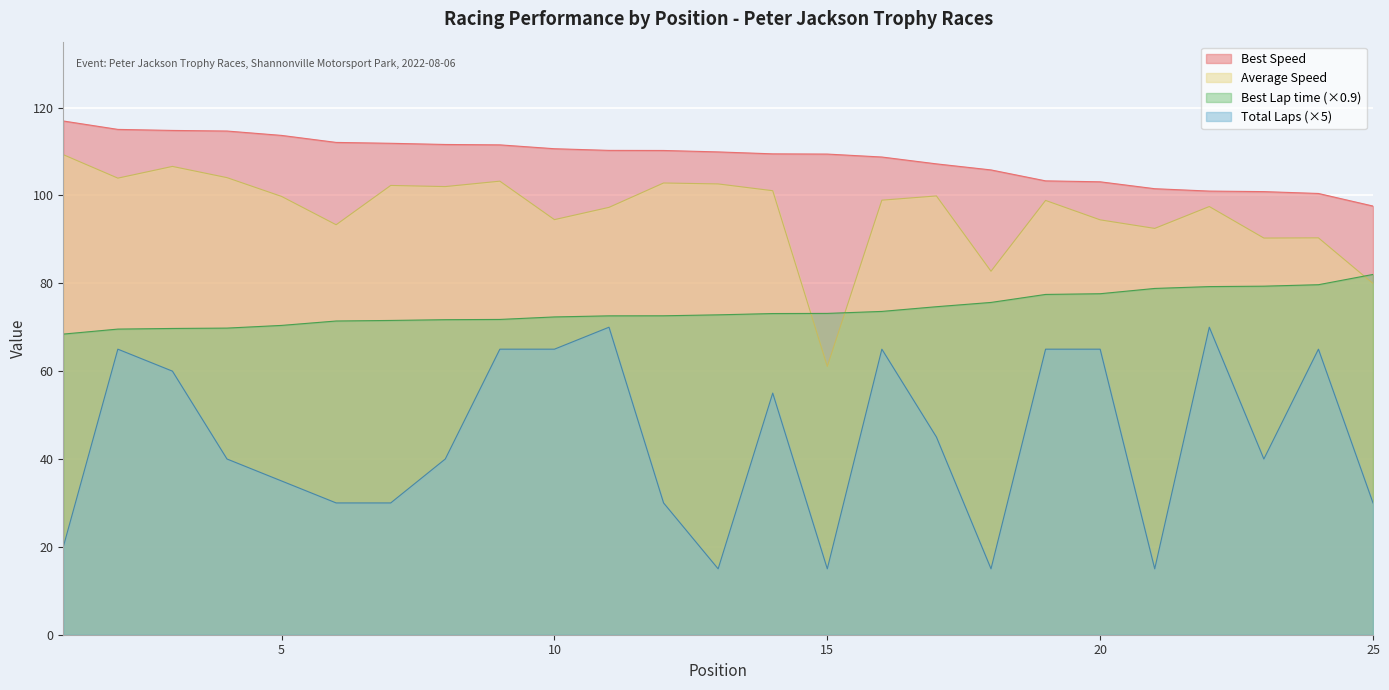

Reading right to left, transcribe all the data shown in this chart.

Total Laps: 25=30.0	24=65.0	23=40.0	22=70.0	21=15.0	20=65.0	19=65.0	18=15.0	17=45.0	16=65.0	15=15.0	14=55.0	13=15.0	12=30.0	11=70.0	10=65.0	9=65.0	8=40.0	7=30.0	6=30.0	5=35.0	4=40.0	3=60.0	2=65.0	1=20.0
Best Lap time: 25=82.0	24=79.7	23=79.3	22=79.2	21=78.8	20=77.6	19=77.5	18=75.6	17=74.7	16=73.6	15=73.1	14=73.1	13=72.8	12=72.6	11=72.6	10=72.3	9=71.8	8=71.7	7=71.5	6=71.4	5=70.4	4=69.8	3=69.7	2=69.6	1=68.4
Best Speed: 25=97.6	24=100.4	23=100.9	22=101.0	21=101.5	20=103.1	19=103.3	18=105.8	17=107.2	16=108.7	15=109.4	14=109.5	13=109.9	12=110.2	11=110.3	10=110.6	9=111.5	8=111.6	7=111.9	6=112.1	5=113.7	4=114.7	3=114.8	2=115.0	1=116.9
Average Speed: 25=80.0	24=90.3	23=90.3	22=97.5	21=92.5	20=94.4	19=98.9	18=82.7	17=99.9	16=98.9	15=61.1	14=101.1	13=102.6	12=102.8	11=97.3	10=94.5	9=103.2	8=102.0	7=102.3	6=93.3	5=99.8	4=104.0	3=106.6	2=103.9	1=109.3